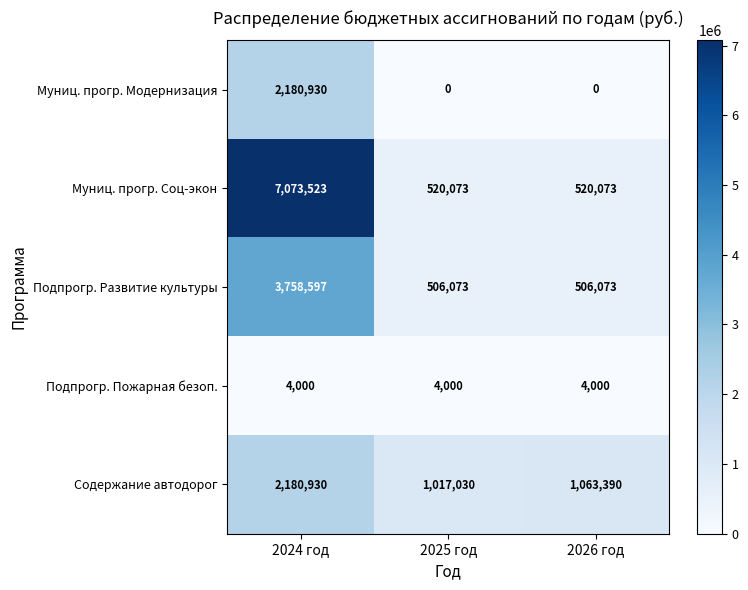

What is the greatest value displayed?

7073523